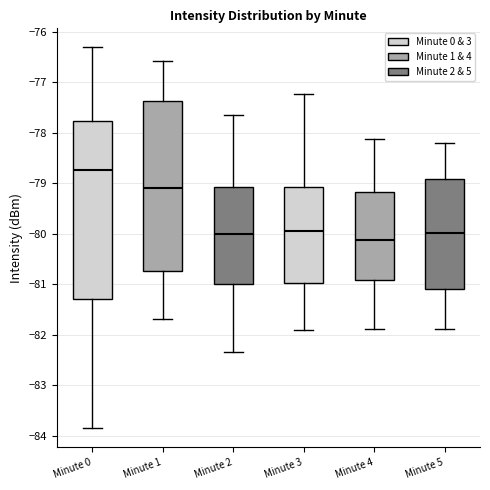

Which box has the highest median line?

Minute 0